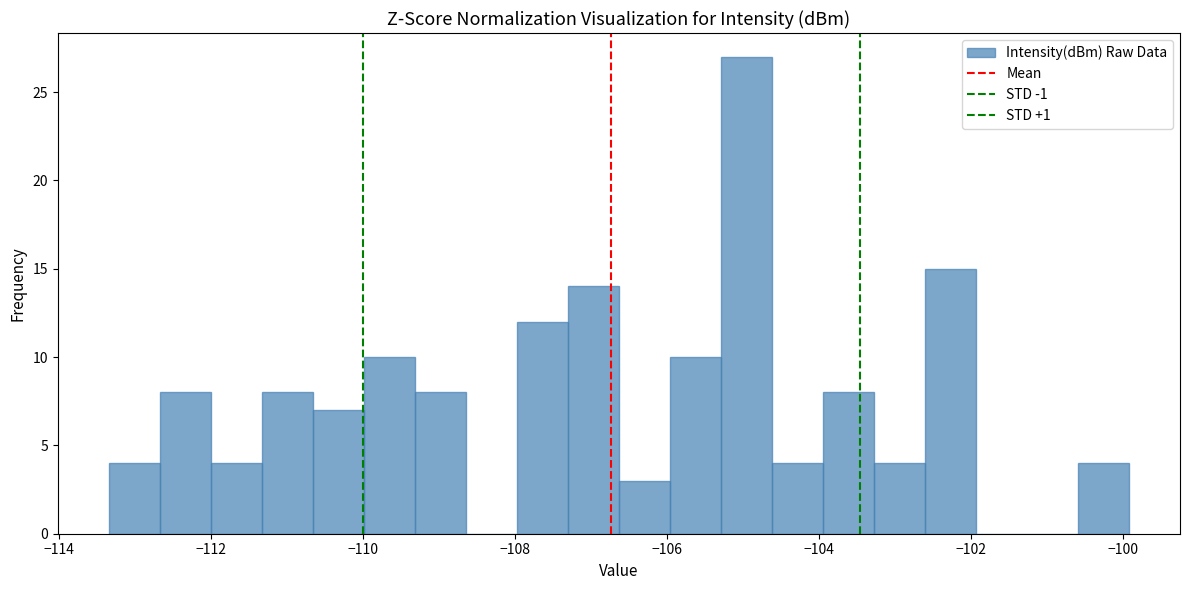

Around what value on the x-axis is the tallest bar? Give the approximate position of its centre, as read against the axis.

-105.0